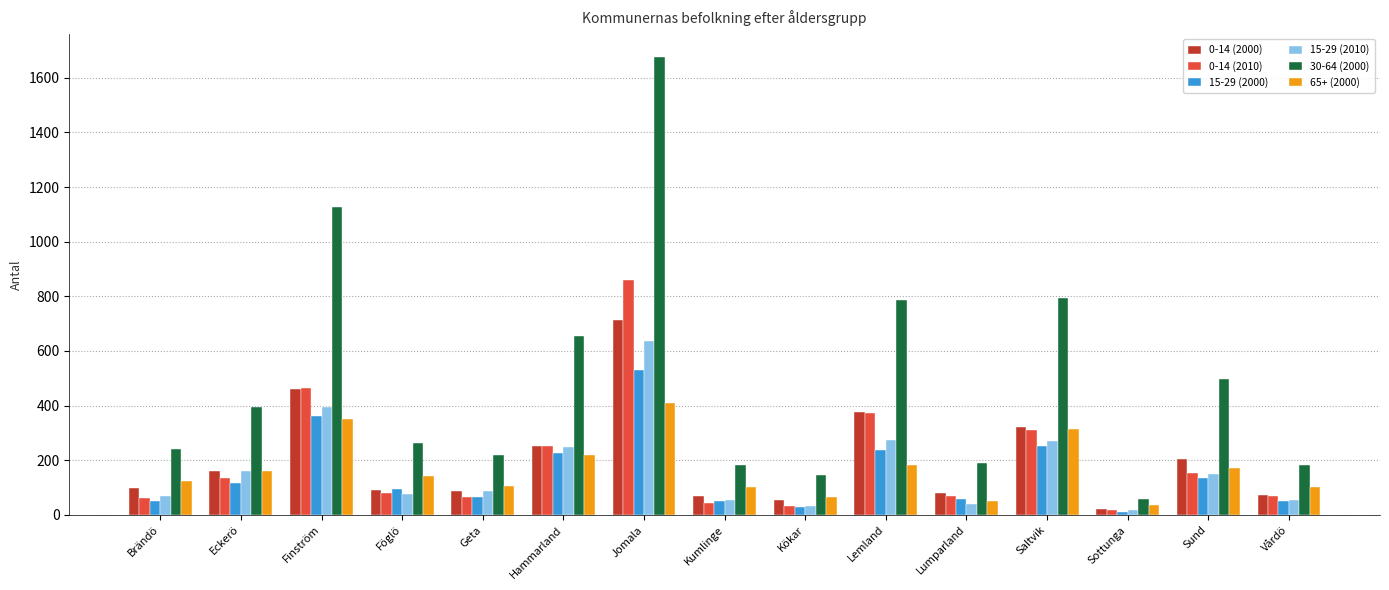

What value does the 0-14 (2010) series have at Geta, to the nearest 100?

100